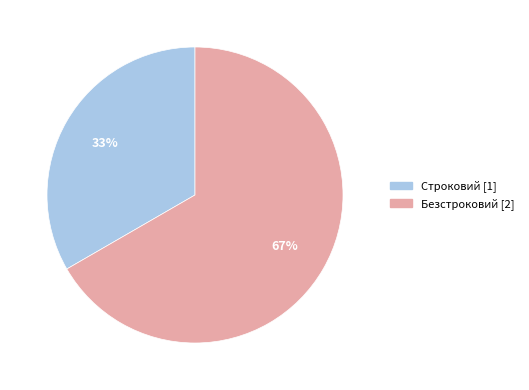

Count the number of slices in the pie.

2